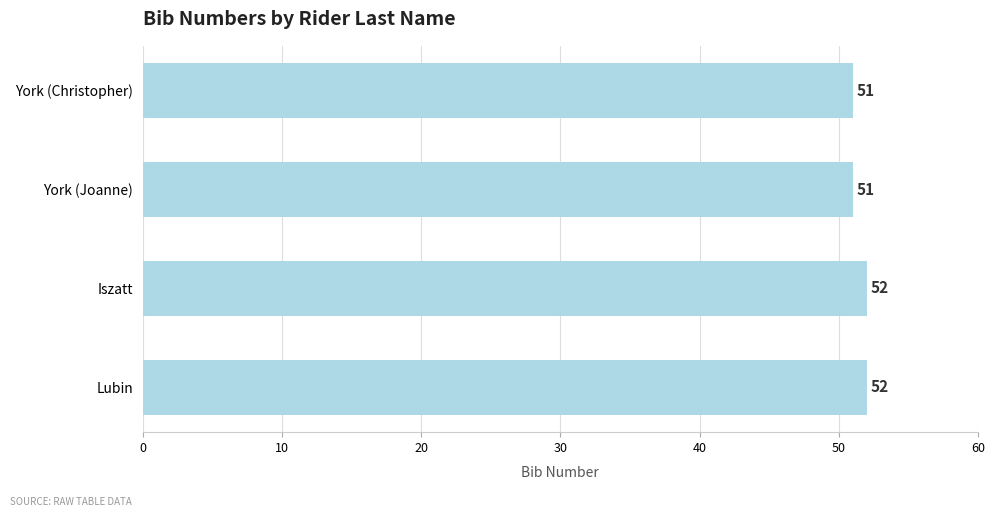

What is the change in value from York (Joanne) to Iszatt?

+1